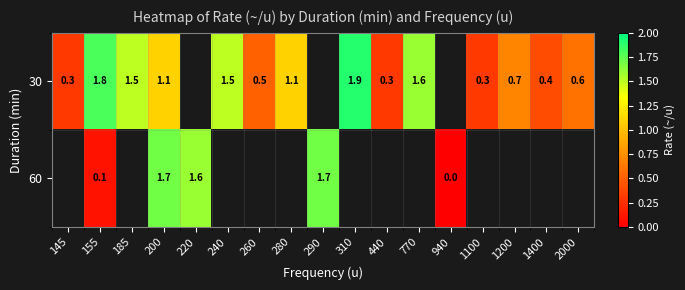

Count the number of data series in this chart.

2